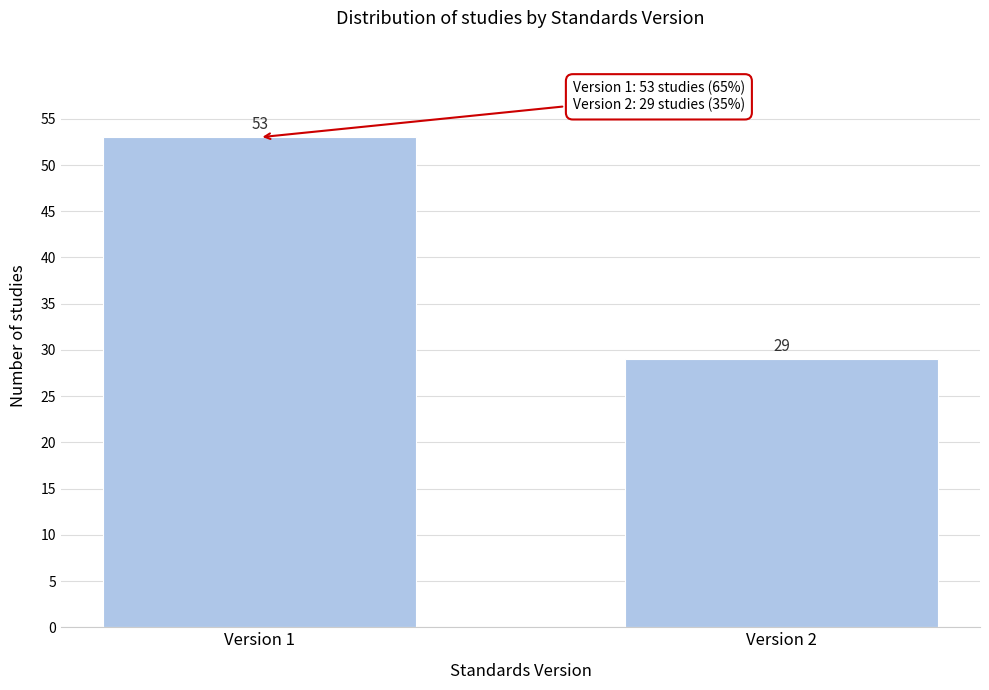

Reading left to right, what are all the values shown in this chart?

Version 1=53	Version 2=29